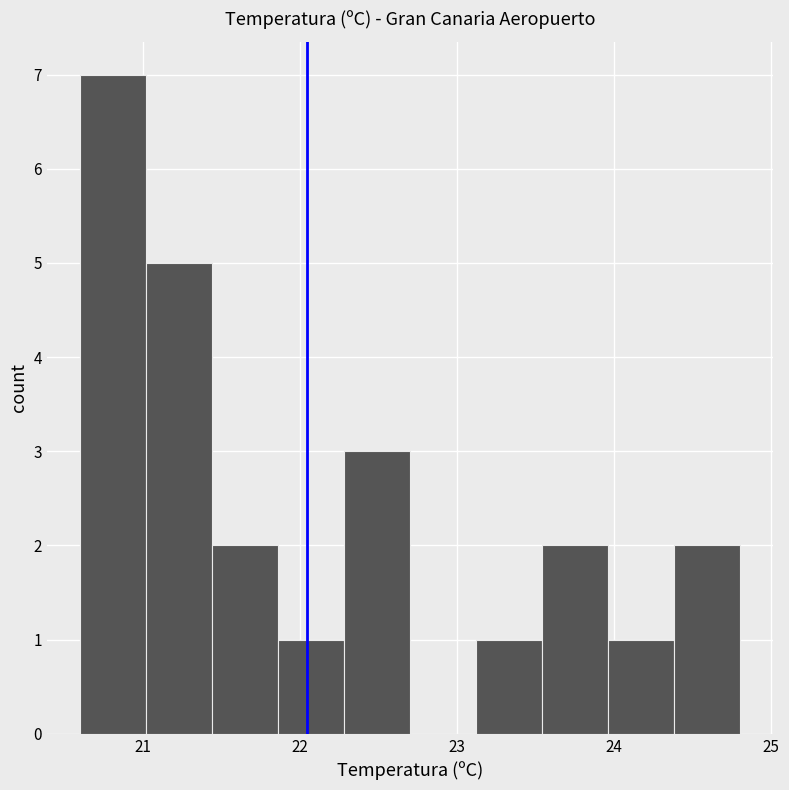

Reading left to right, list every bar in this chart as the range it spans on the x-axis followed by its height. Neither the bar edges nor the heights are printed on the chart, so give them approximately, as read against the axes.

20.60 to 21.02: 7
21.02 to 21.44: 5
21.44 to 21.86: 2
21.86 to 22.28: 1
22.28 to 22.70: 3
22.70 to 23.12: 0
23.12 to 23.54: 1
23.54 to 23.96: 2
23.96 to 24.38: 1
24.38 to 24.80: 2